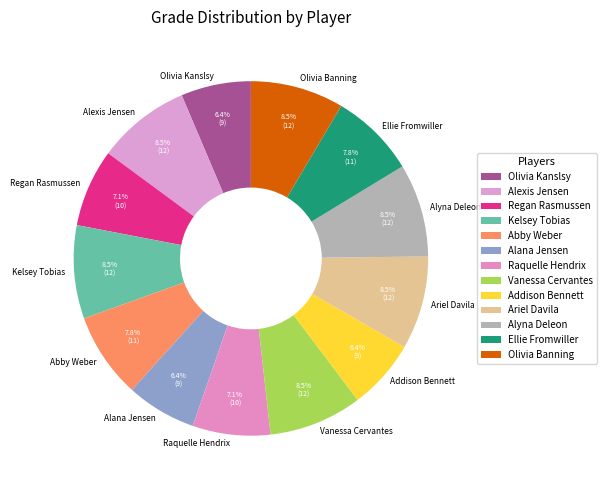

Approximately how many times larger is the value at Olivia Kanslsy compared to Alana Jensen?

1.0